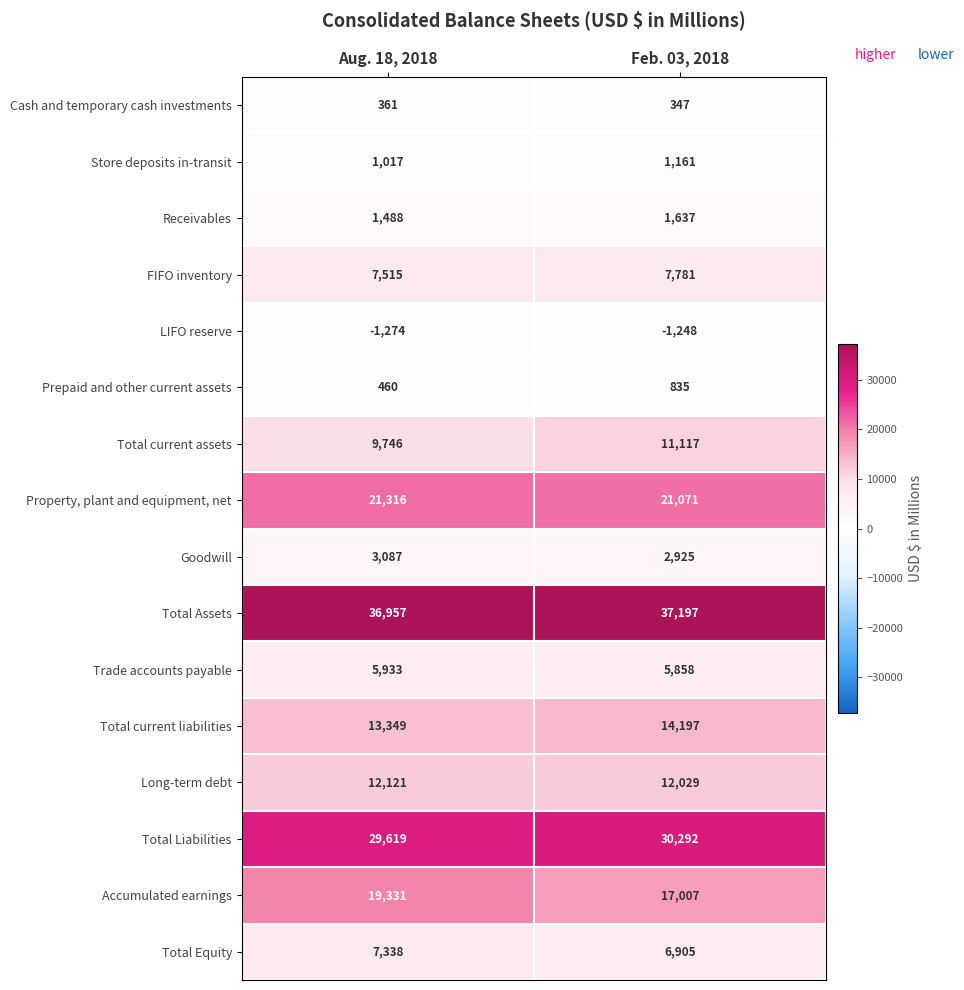

True or false: Accumulated earnings has a value of 17007 at Feb. 03, 2018.

True